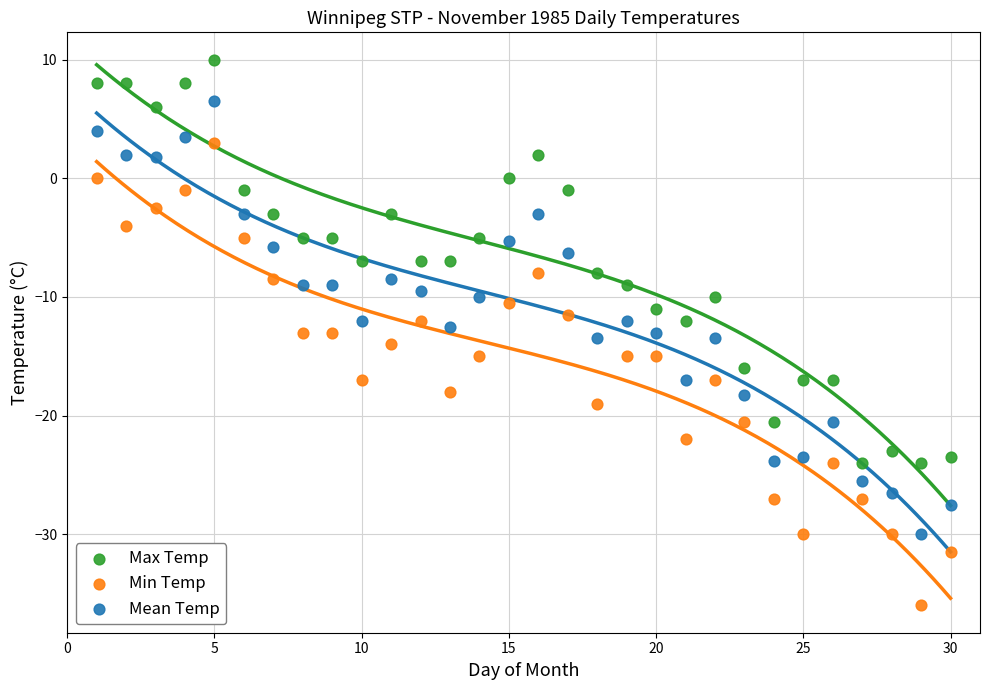

Across all data points, what is the range of Y values (max minus min)?

46.0